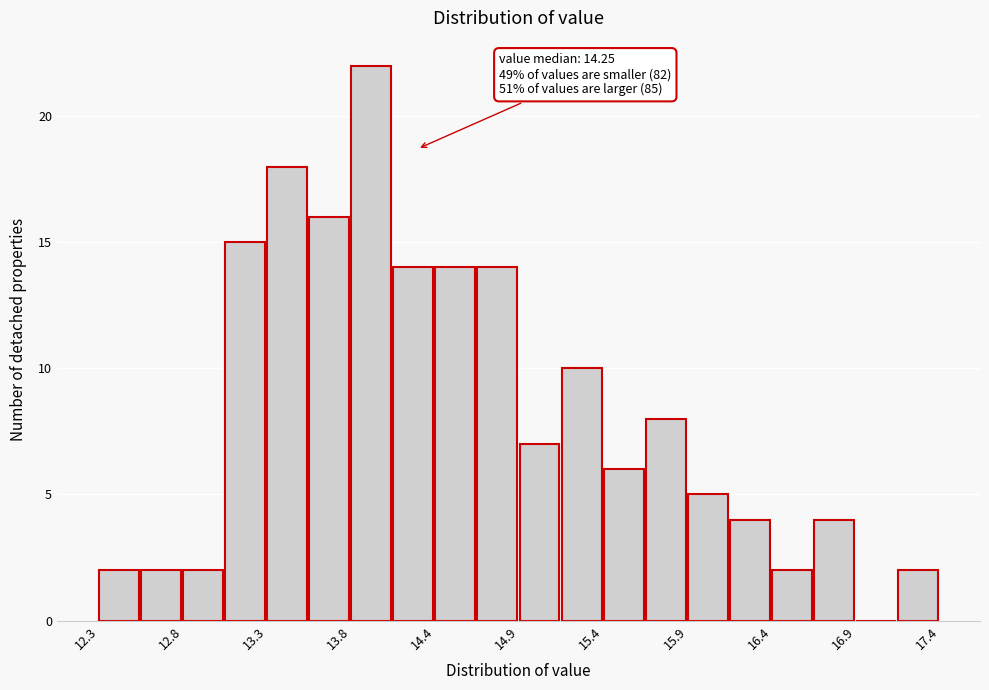

Around what value on the x-axis is the tallest bar? Give the approximate position of its centre, as read against the axis.

14.0